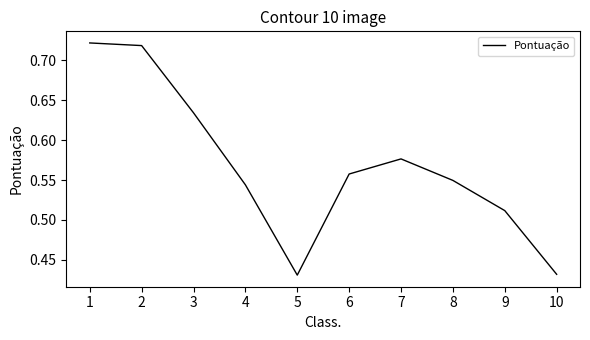

Between 5 and 3, which is larger?

3